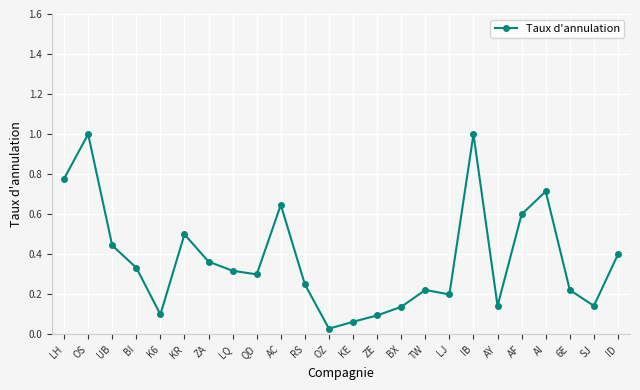

The chart shows a value of 0.2 at TW. True or false?

True